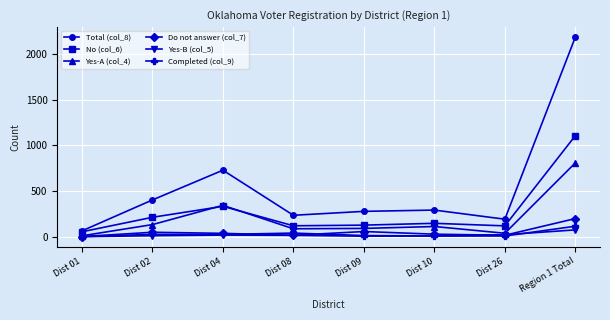

True or false: No (col_6) and Completed (col_9) intersect in this chart.

False